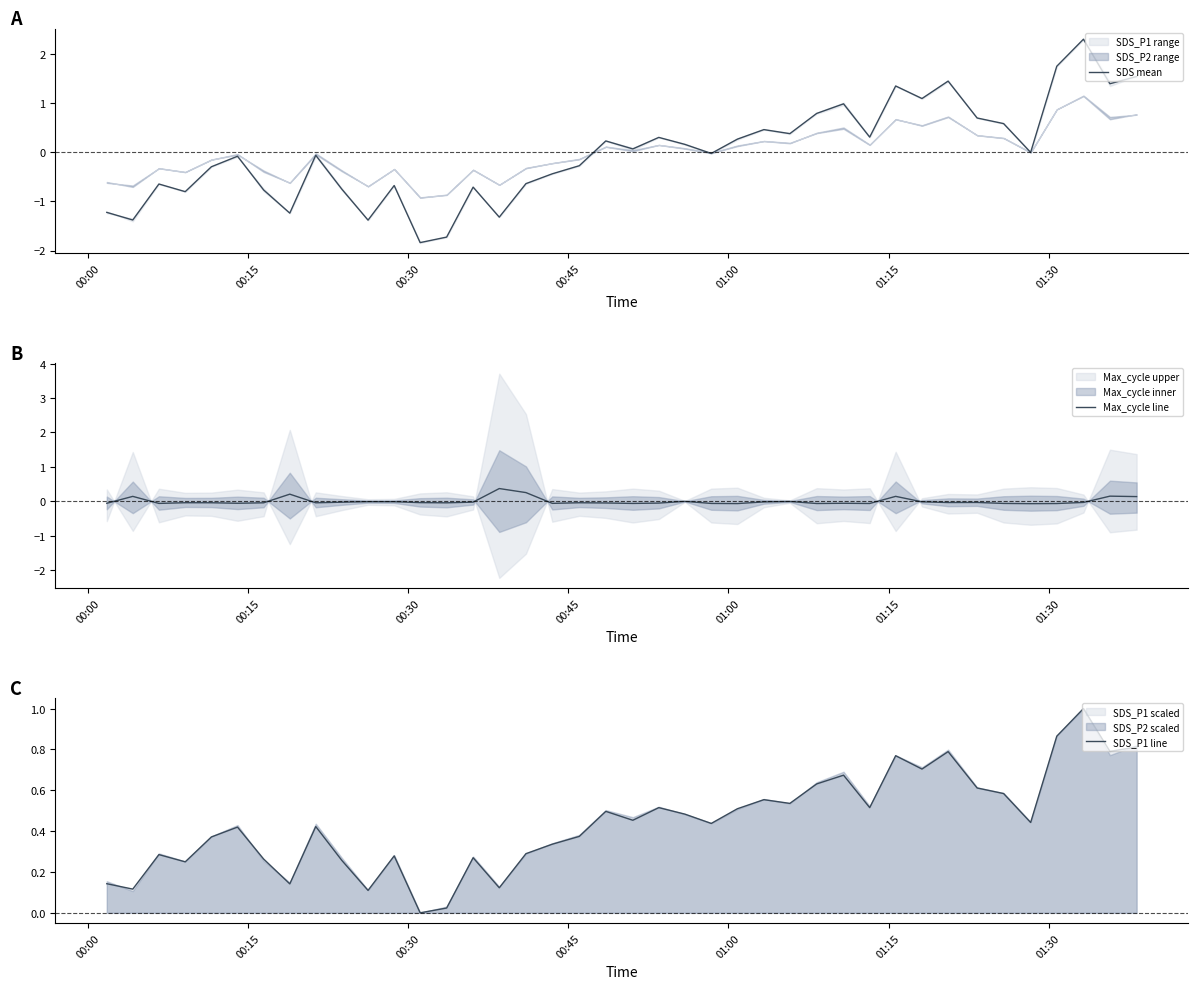

What is the maximum value for SDS mean?

2.3